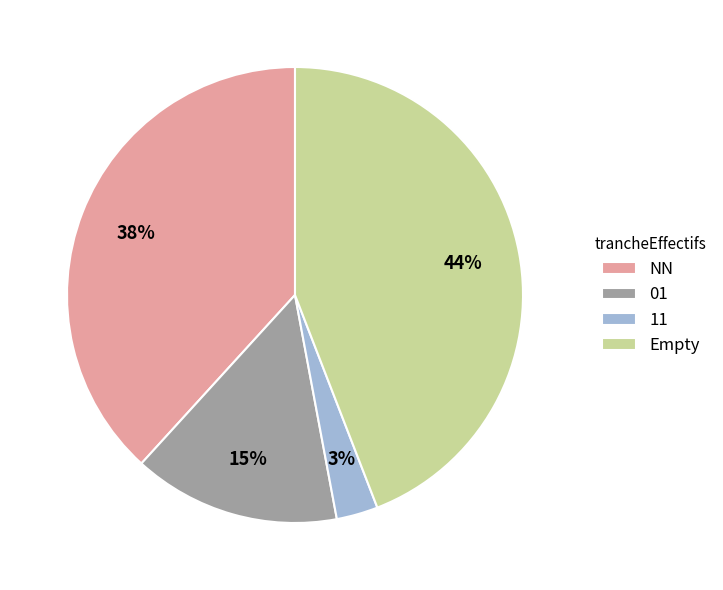

Does 01 represent more than half of the total?

No